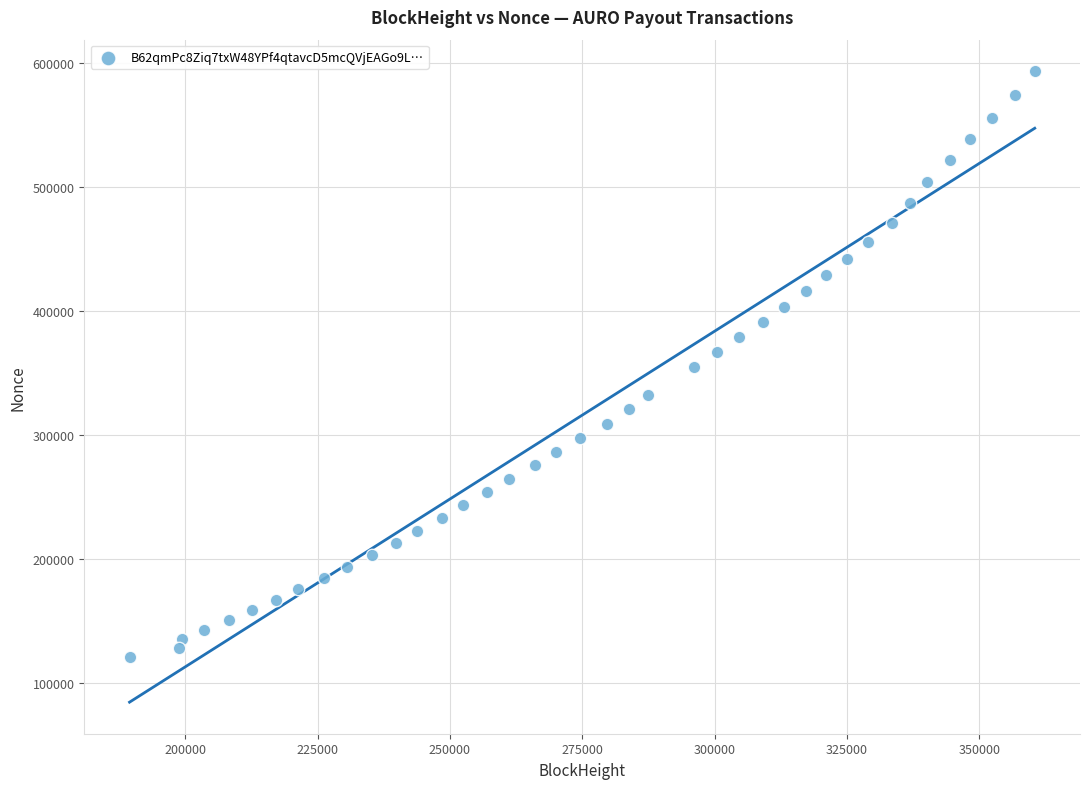

What is the range of X values (max minus min)?

170968